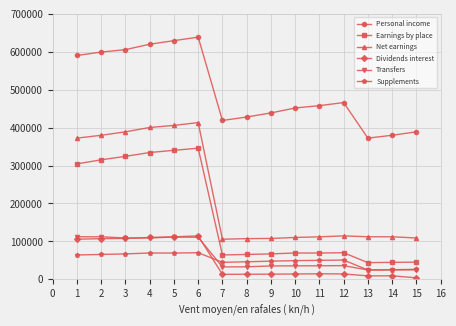

Is the value of Earnings by place at 14 greater than the value of Dividends interest at 1?

No